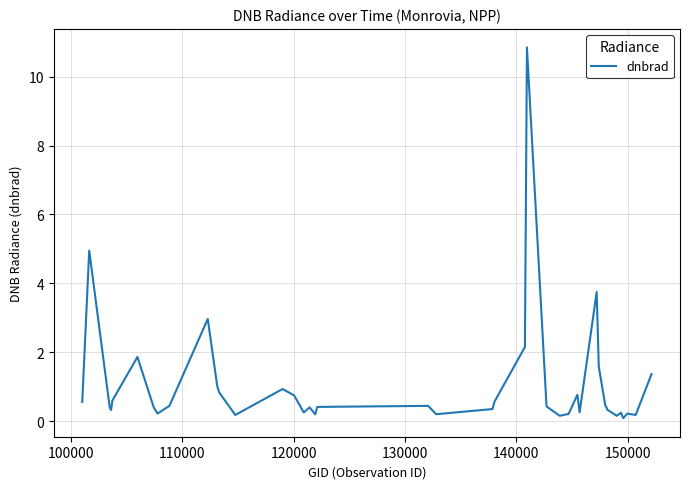

What is the maximum value shown in the chart?

10.8